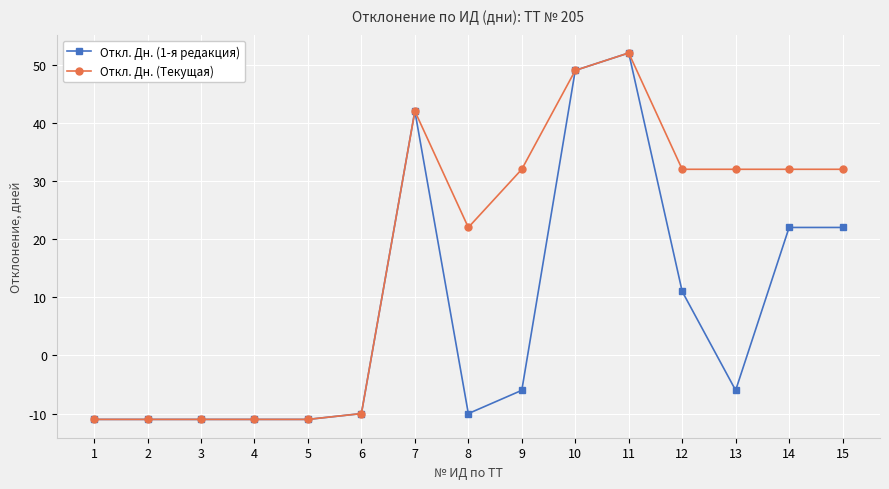

List the series in order of their overall mean, highest first.

Откл. Дн. (Текущая), Откл. Дн. (1-я редакция)